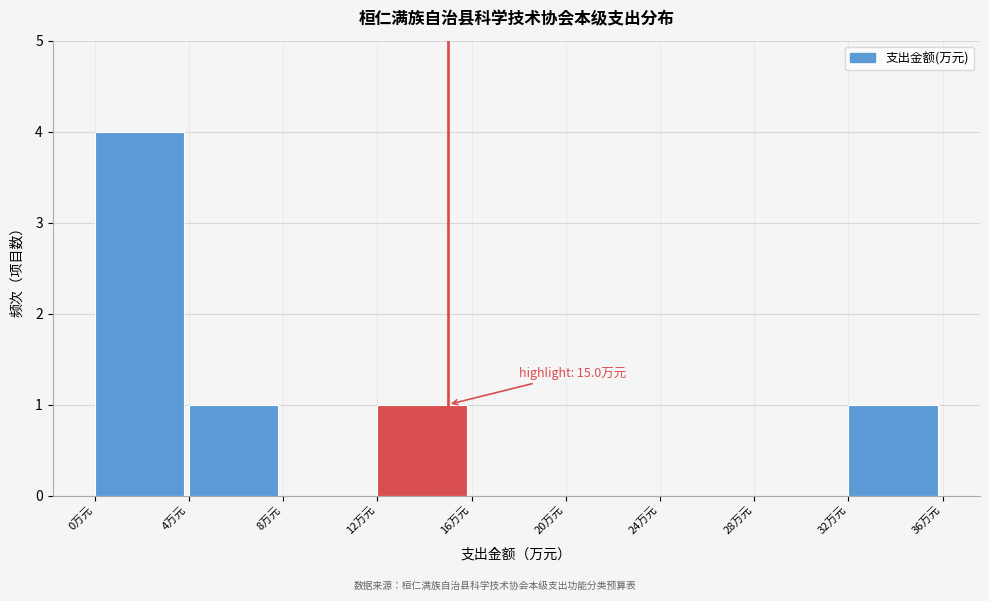

Which range on the x-axis has the tallest bar?

0 to 4